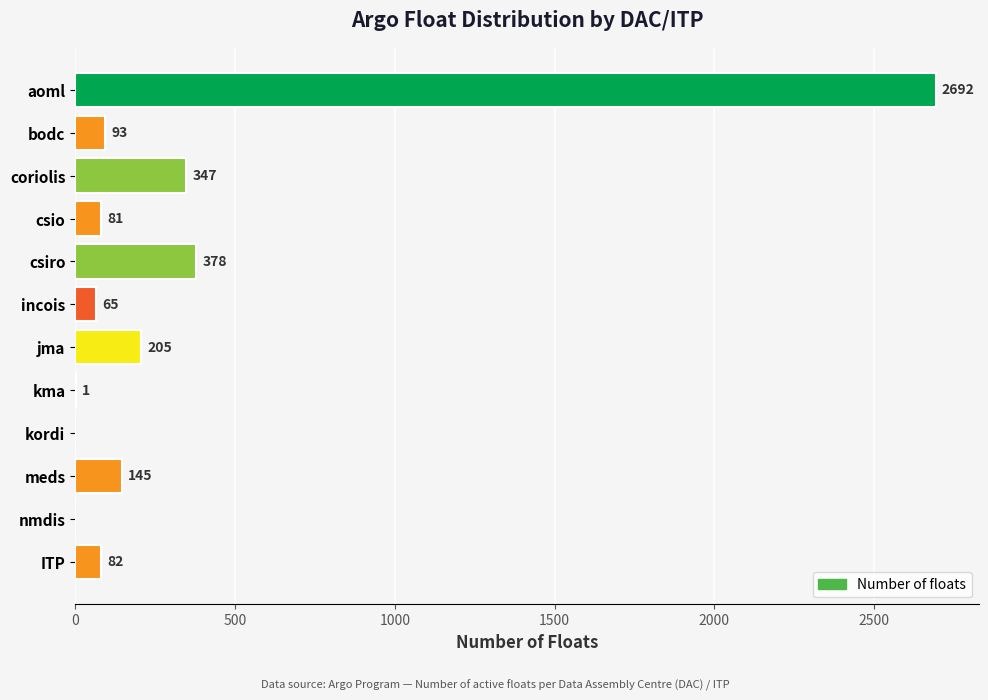

At which label is the value closest to 1346?

csiro